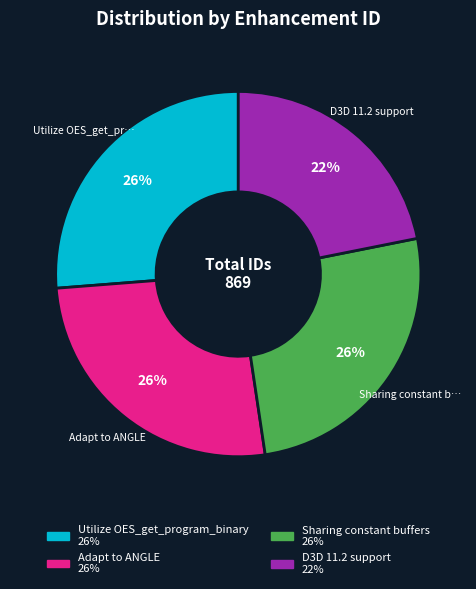

Is there a majority slice in this chart?

No